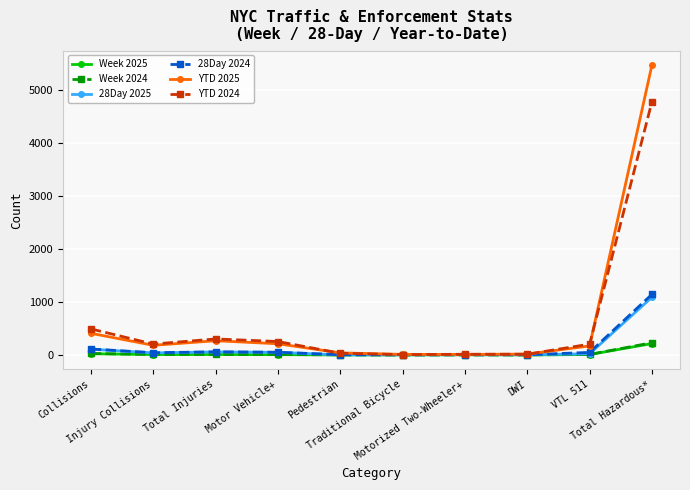

What is the highest value of the Week 2024 series?

229